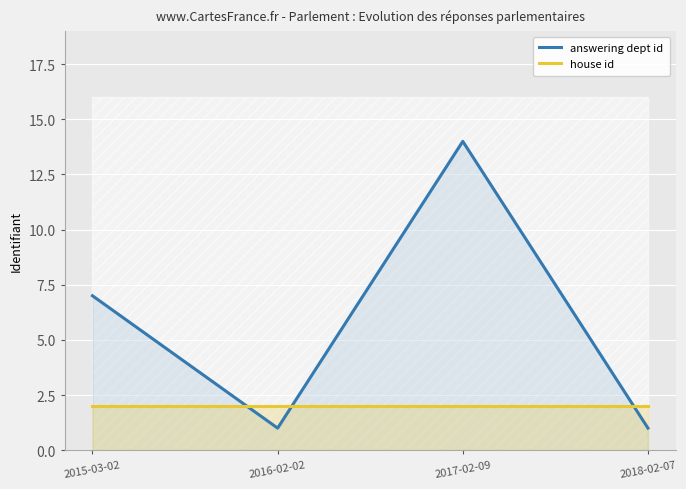

What is the label of the 2nd point from the right?

2017-02-09